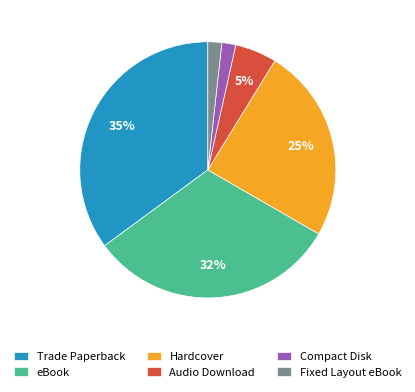

Combined, do Hardcover and eBook account for over 50%?

Yes